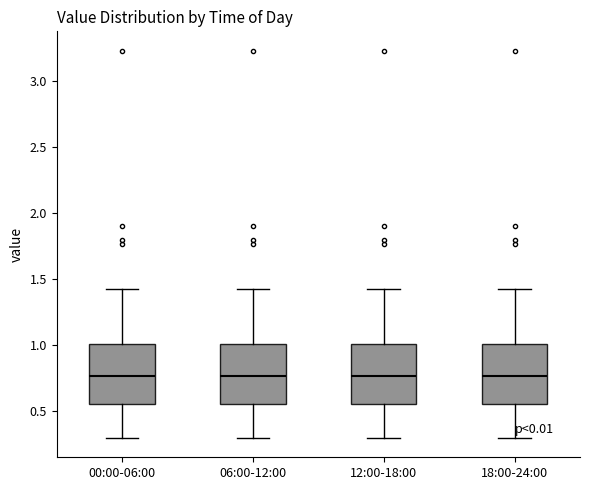

Reading left to right, read every box against the y-axis: the position of its median line, the range the box covers, and the ends of its whiskers. The values are not printed on the chart, so give them approximately, as read against the axis.

00:00-06:00: median 0.75, box 0.55 to 1.00, whiskers 0.30 to 1.45
06:00-12:00: median 0.75, box 0.55 to 1.00, whiskers 0.30 to 1.45
12:00-18:00: median 0.75, box 0.55 to 1.00, whiskers 0.30 to 1.45
18:00-24:00: median 0.75, box 0.55 to 1.00, whiskers 0.30 to 1.45